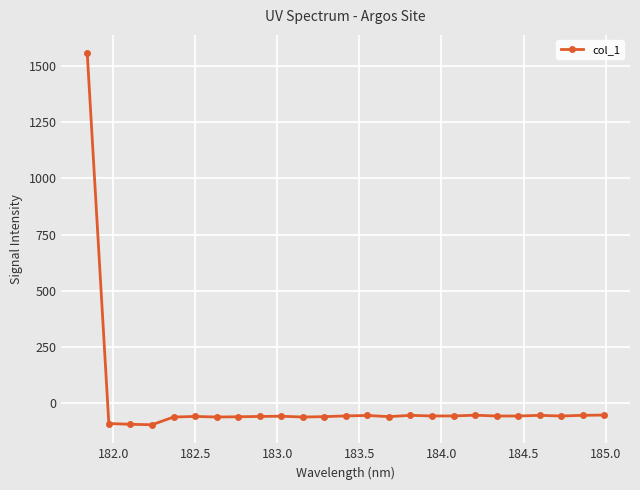

True or false: the data has more than 2 interior local peaks.

True